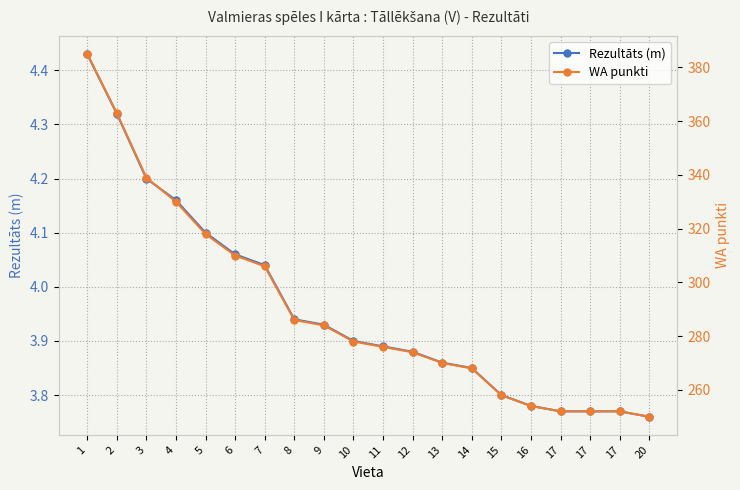

Which label corresponds to the smallest value in the chart?

20